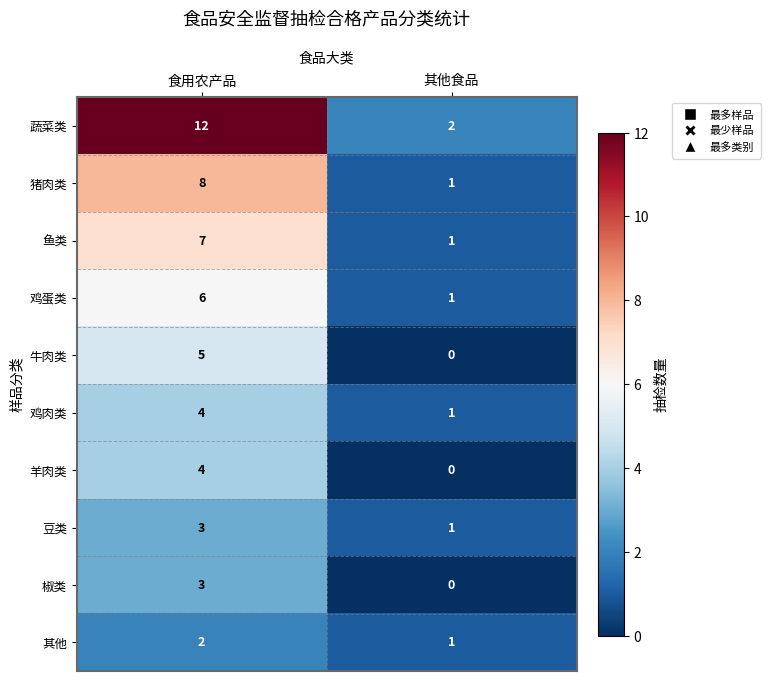

Is it true that 猪肉类 equals 1 at 其他食品?

True